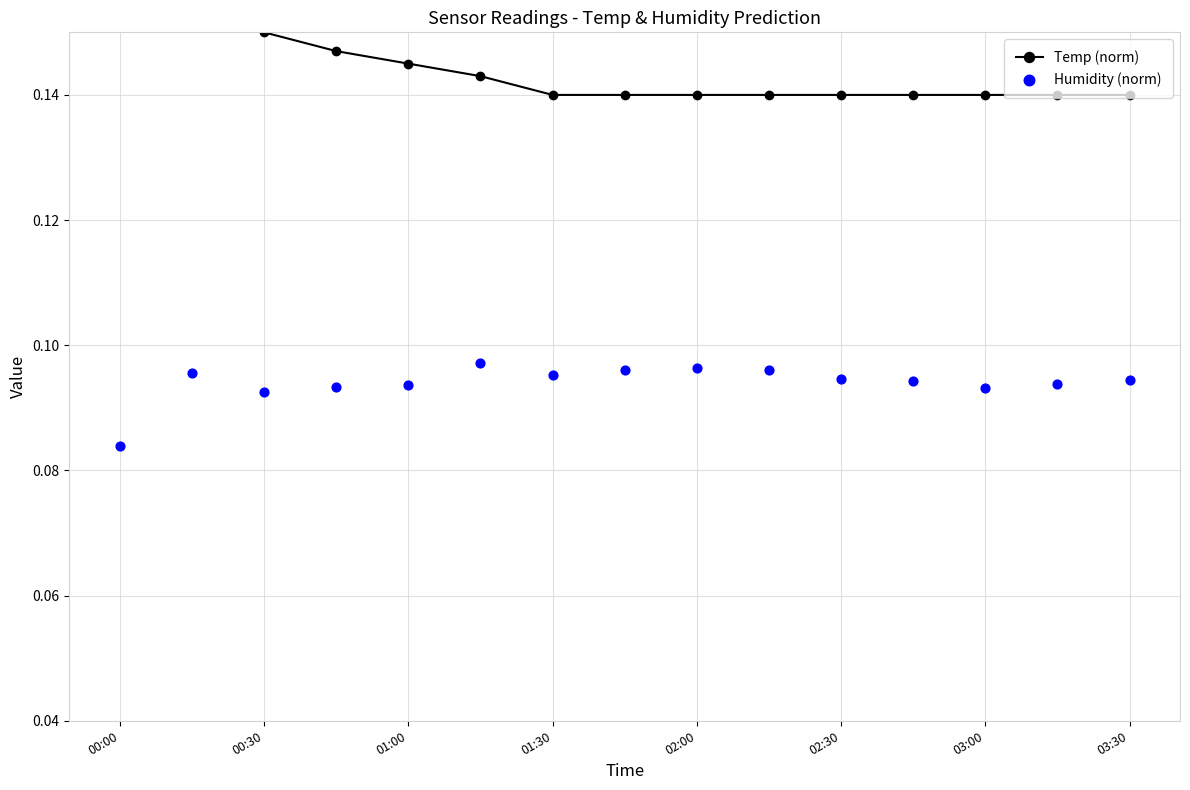

What are all the series names shown in the legend?

Temp (norm), Humidity (norm)